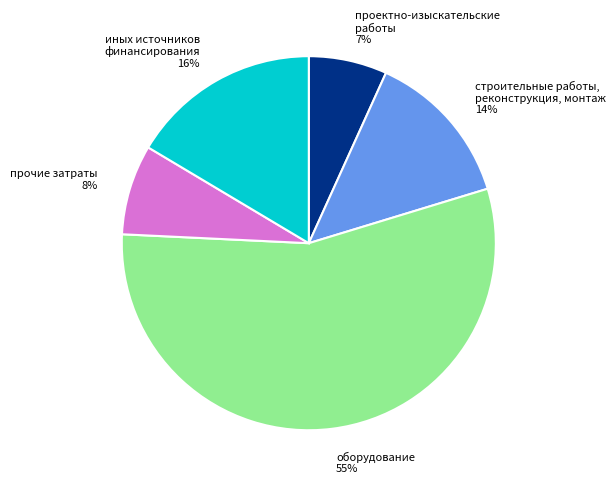

Combined, do оборудование and строительные работы, реконструкция, монтаж account for over 50%?

Yes